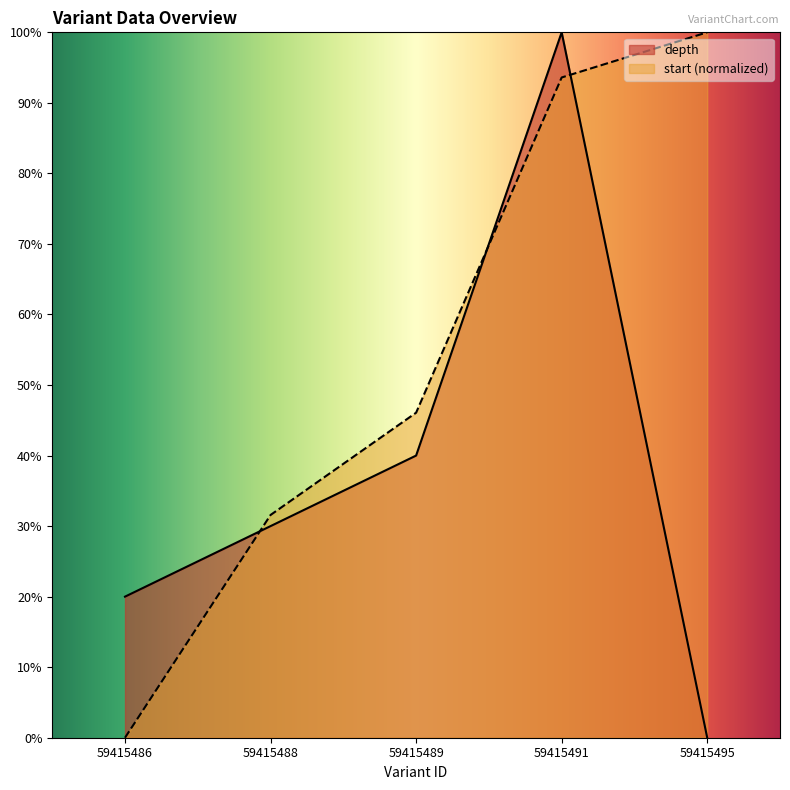

Which category has the highest value across all series?

59415491